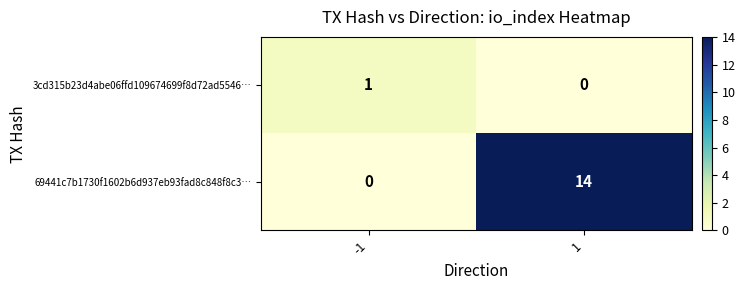

The value of 69441c7b1730f1602b6d937eb93fad8c848f8c3… at -1 is 0. True or false?

True